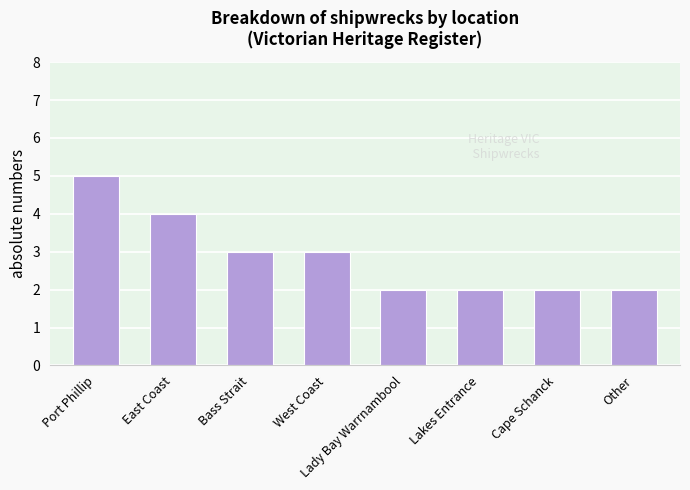

True or false: the data shows 5 at West Coast.

False